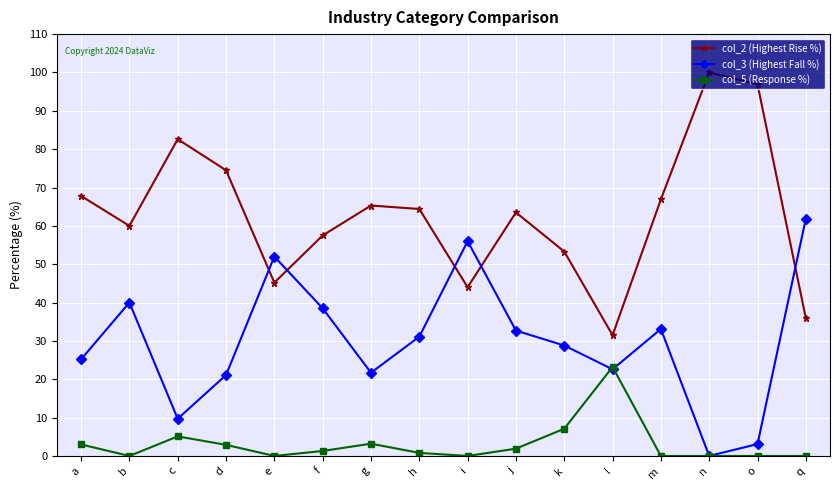

Read the col_5 (Response %) value at c.

5.1